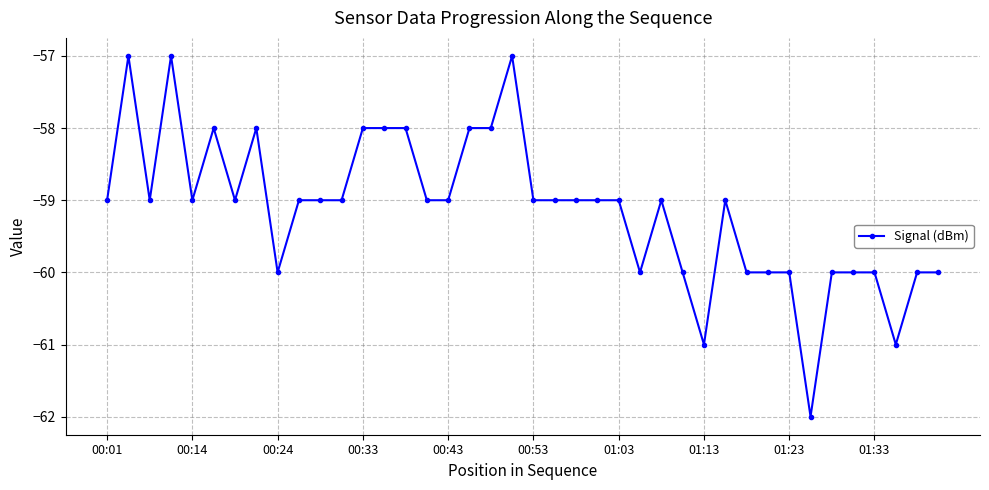

What is the sum of all values?

-2365